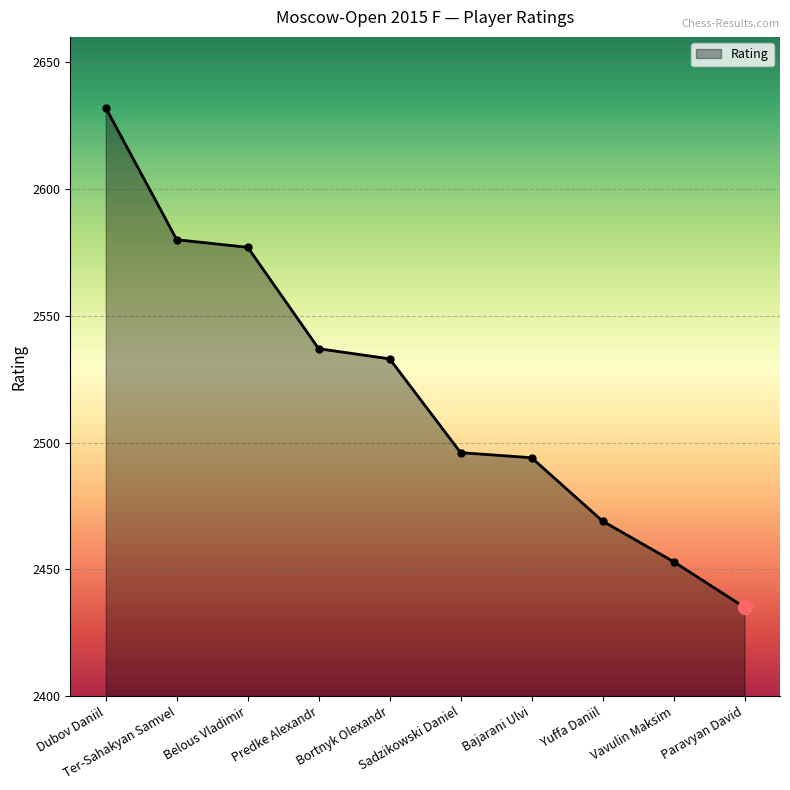

How many distinct data groups are displayed?

1